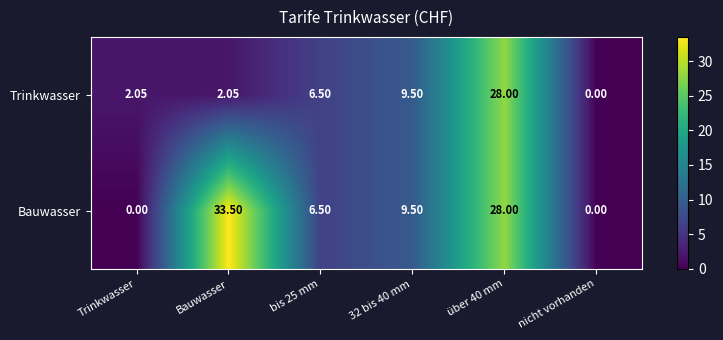

How many positive values does the Trinkwasser series have?

5